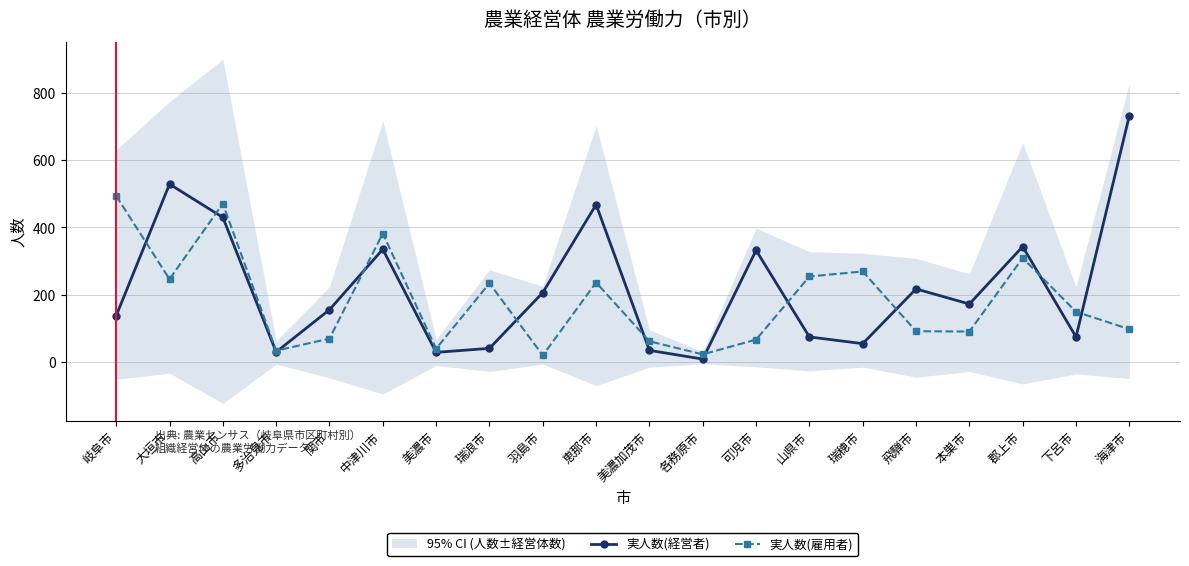

True or false: 実人数(経営者) has a value of 56 at 美濃加茂市.

False